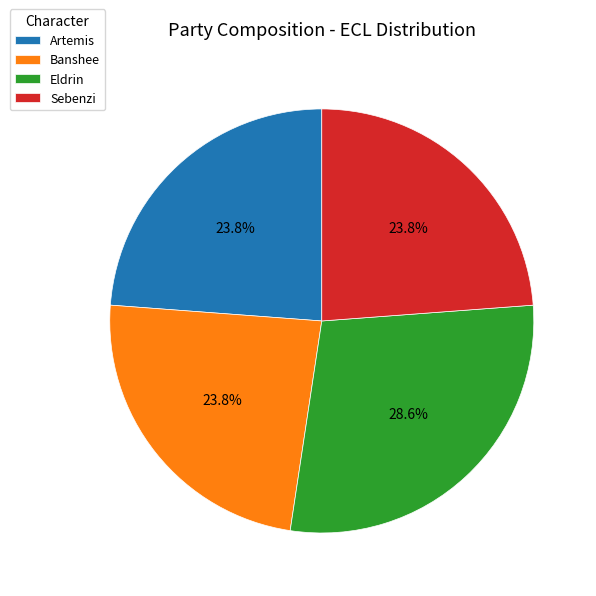

How many segments does this pie chart have?

4